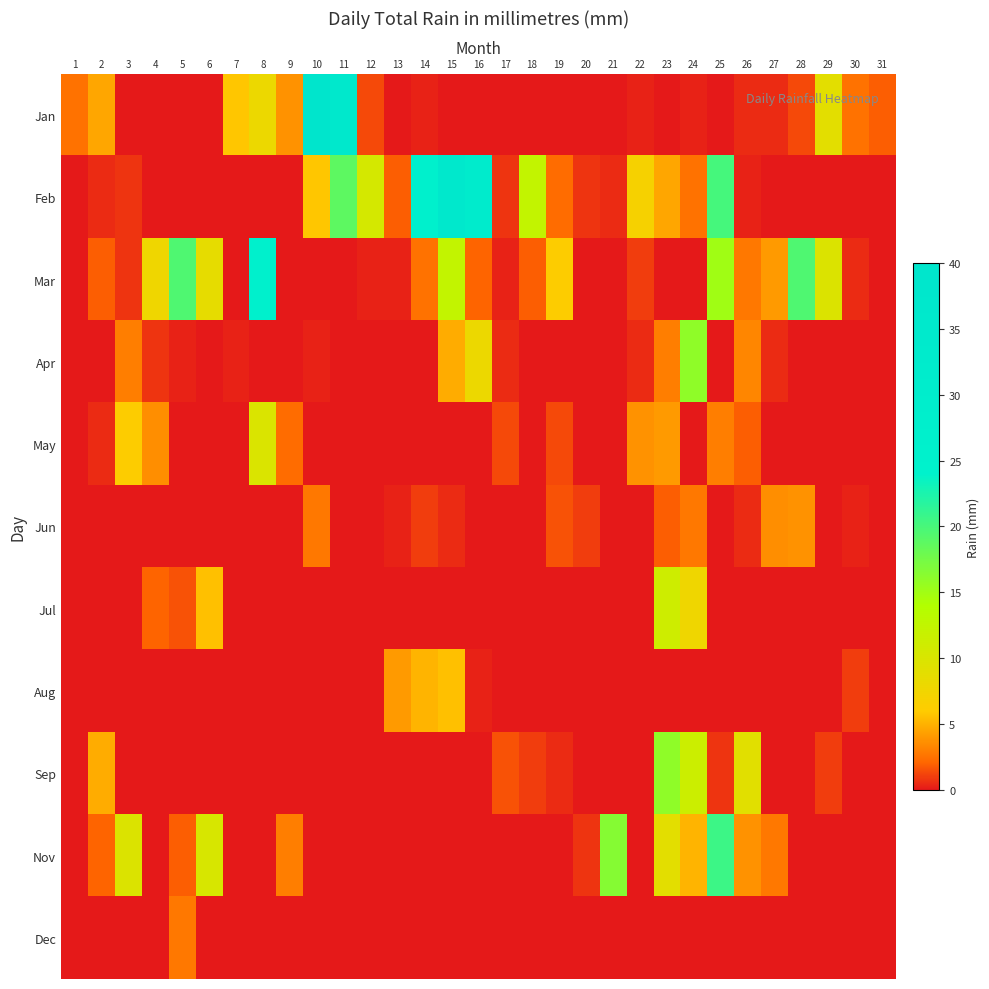

At which category does the chart reach its minimum across all series?

3